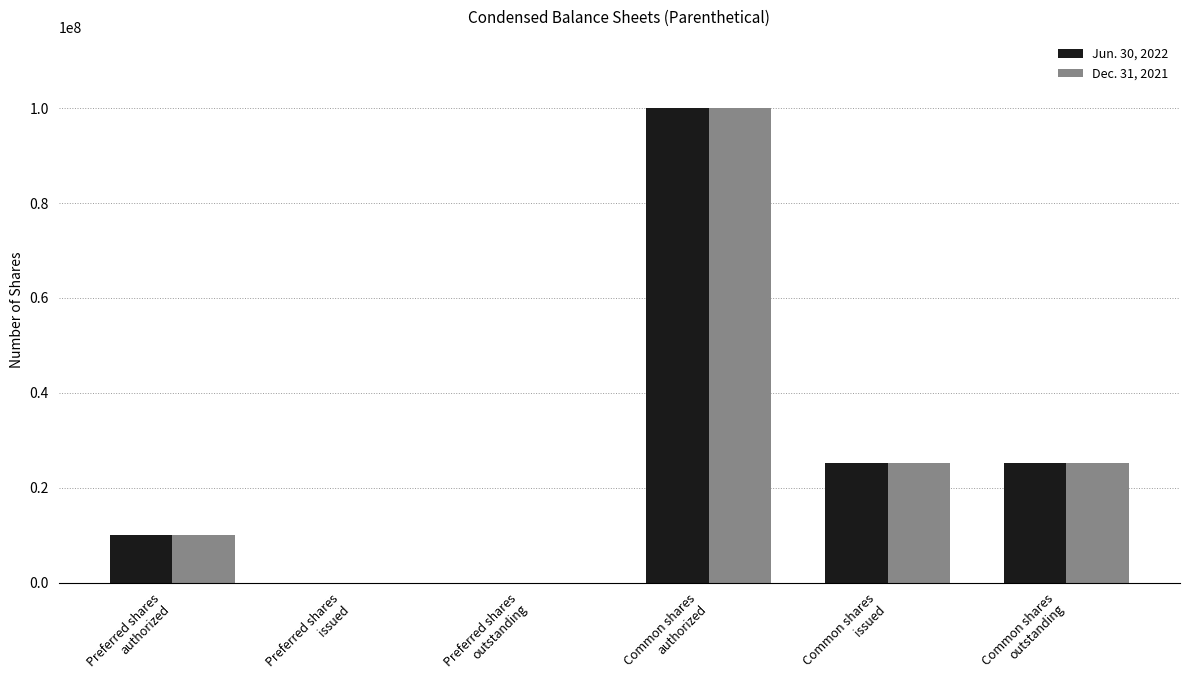

Where does the Dec. 31, 2021 series first go above 25155198?

Common shares
authorized